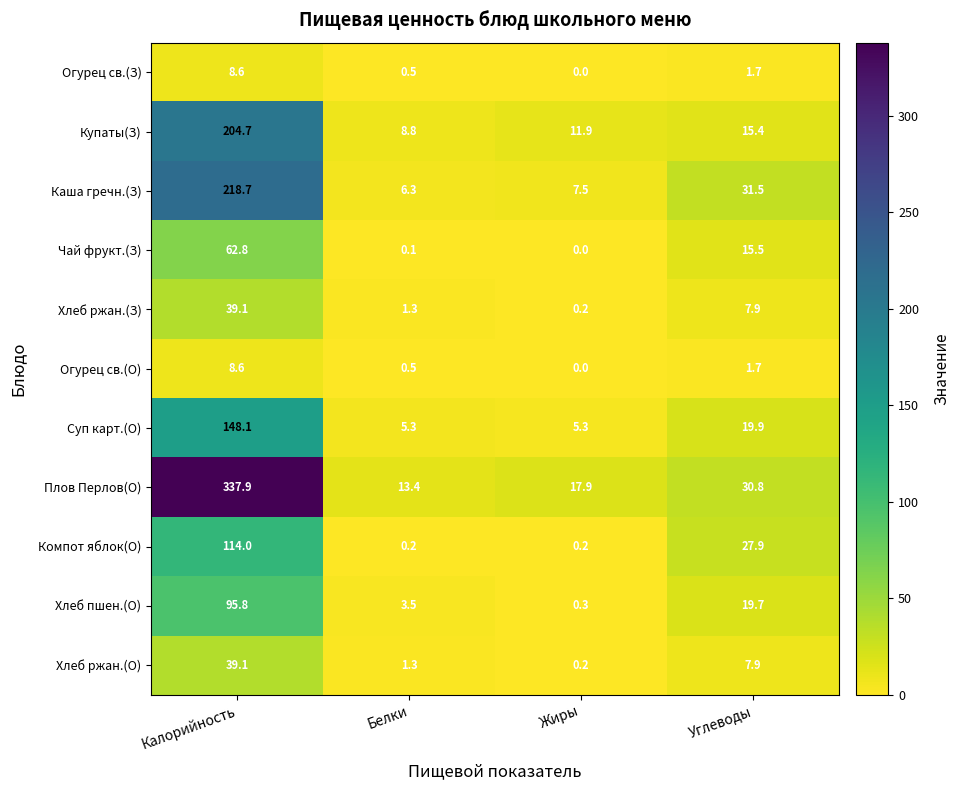

Which series has the widest spread of values?

Плов Перлов(О)